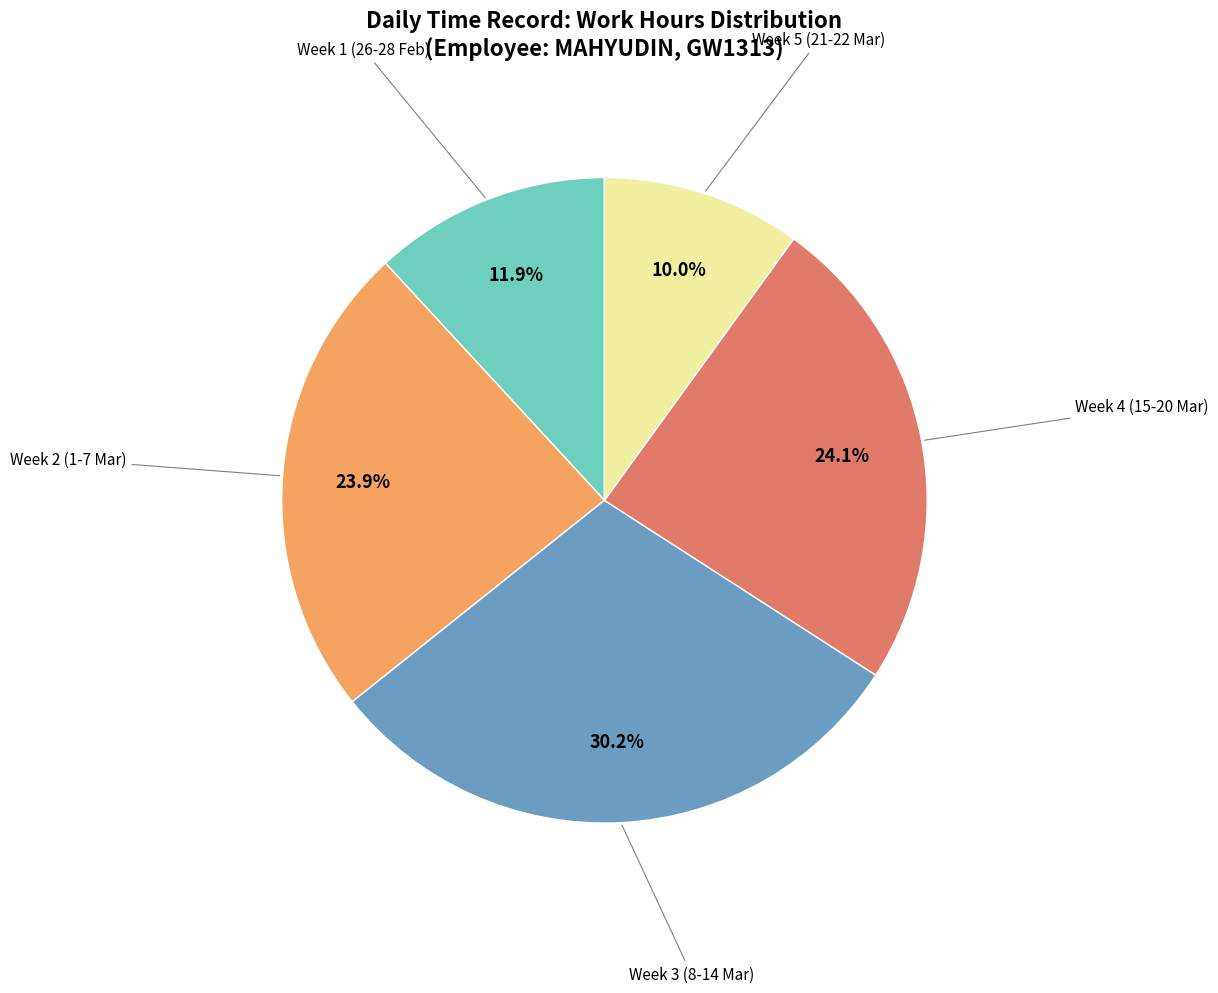

Is there a majority slice in this chart?

No